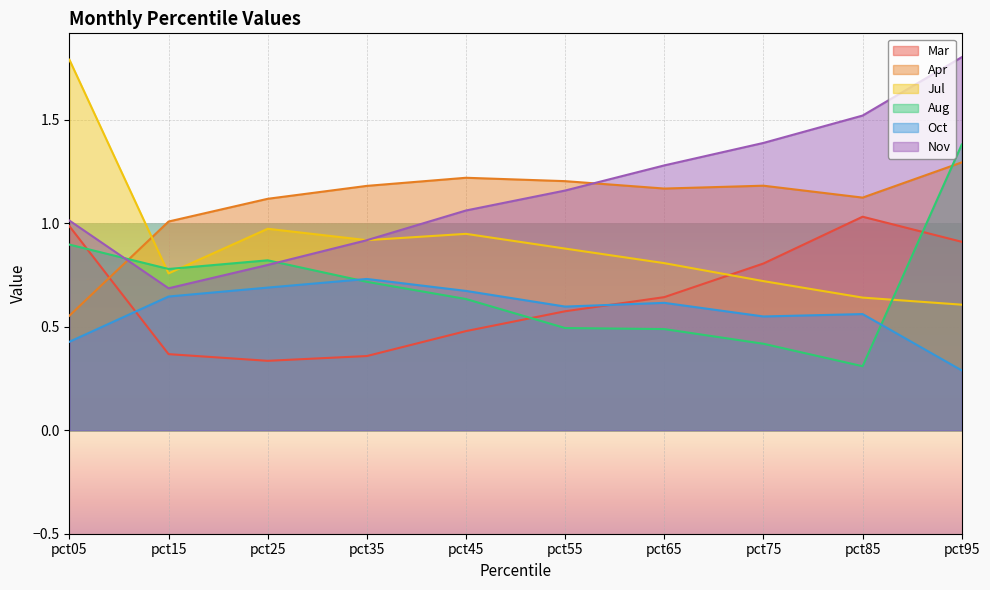

What is the highest value of the Oct series?

0.7